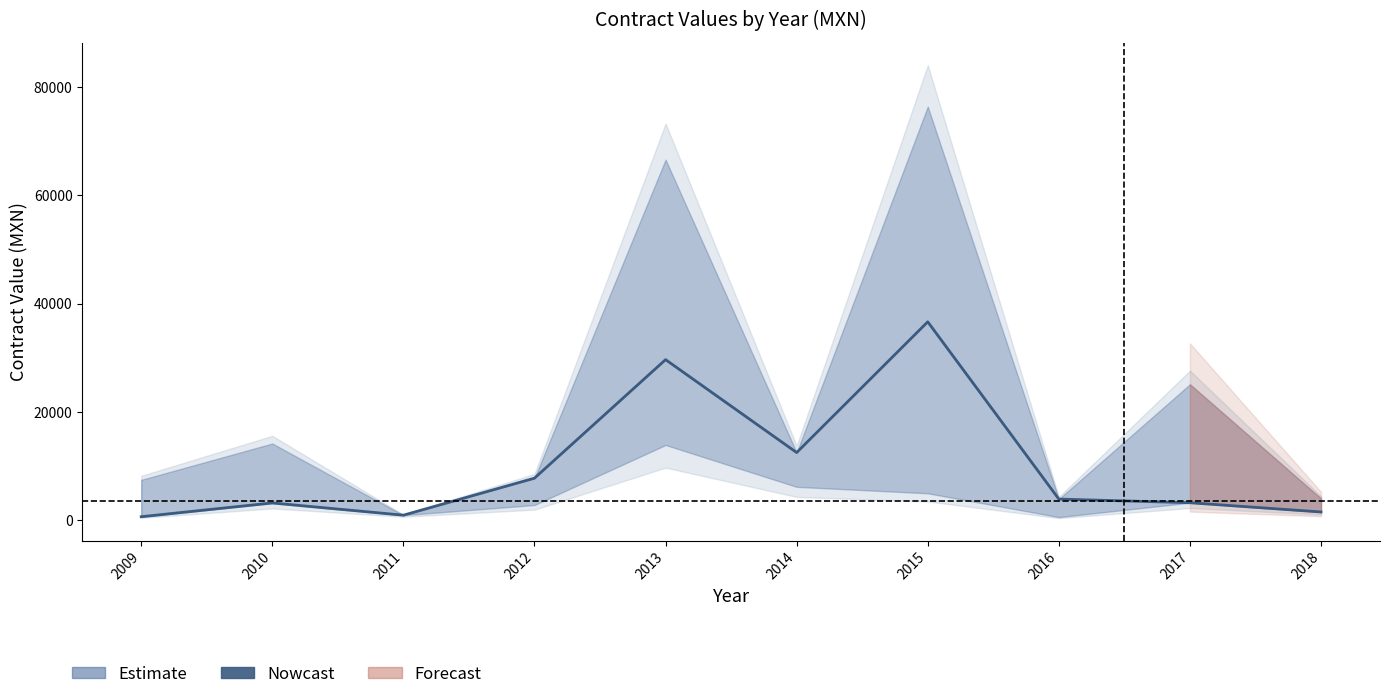

What is the maximum value shown in the chart?

36644.4